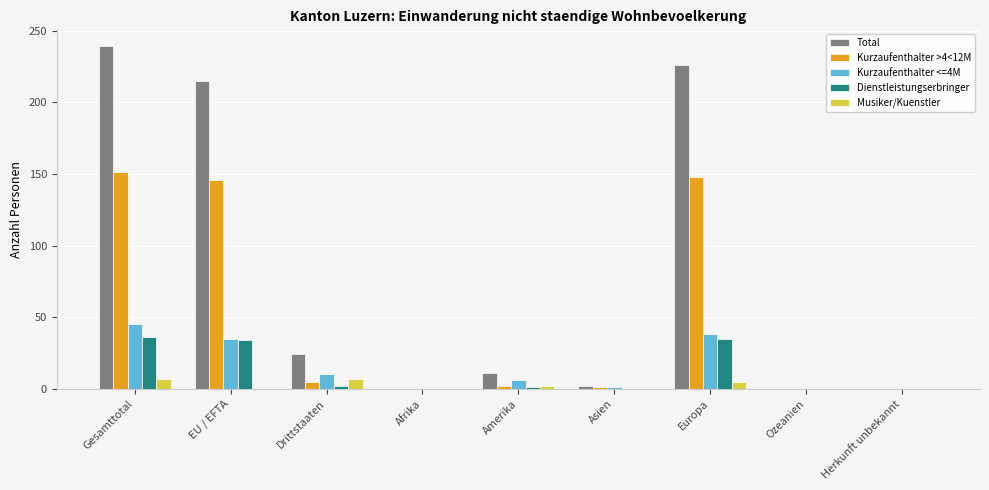

True or false: Kurzaufenthalter <=4M has a value of 0 at Afrika.

True